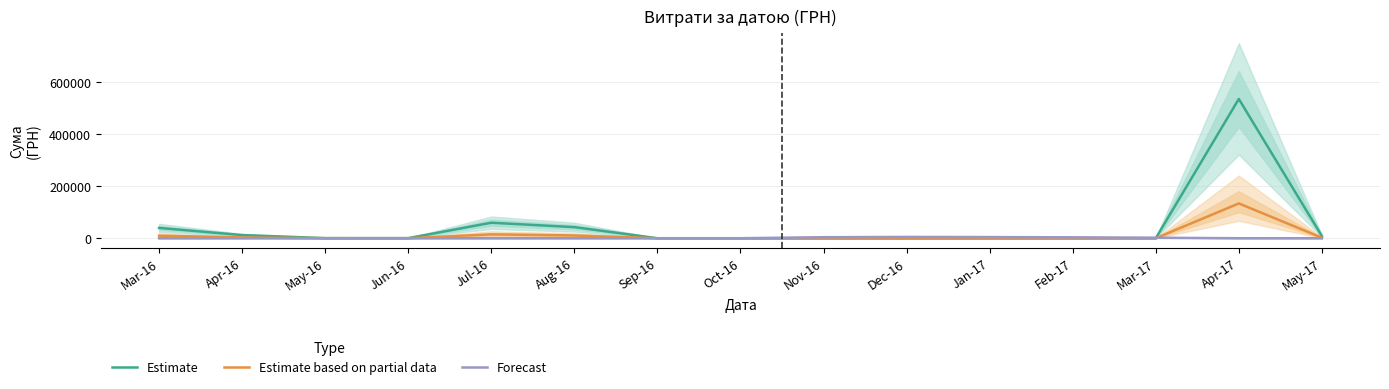

Where is Forecast nearest to the value 2500?

Mar-17